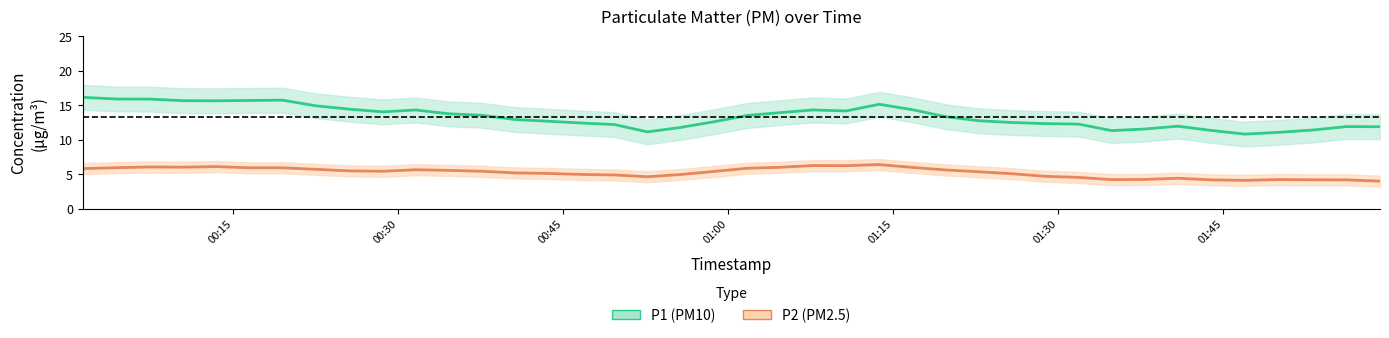

How many data points in P2 (PM2.5) are less than 5?

15